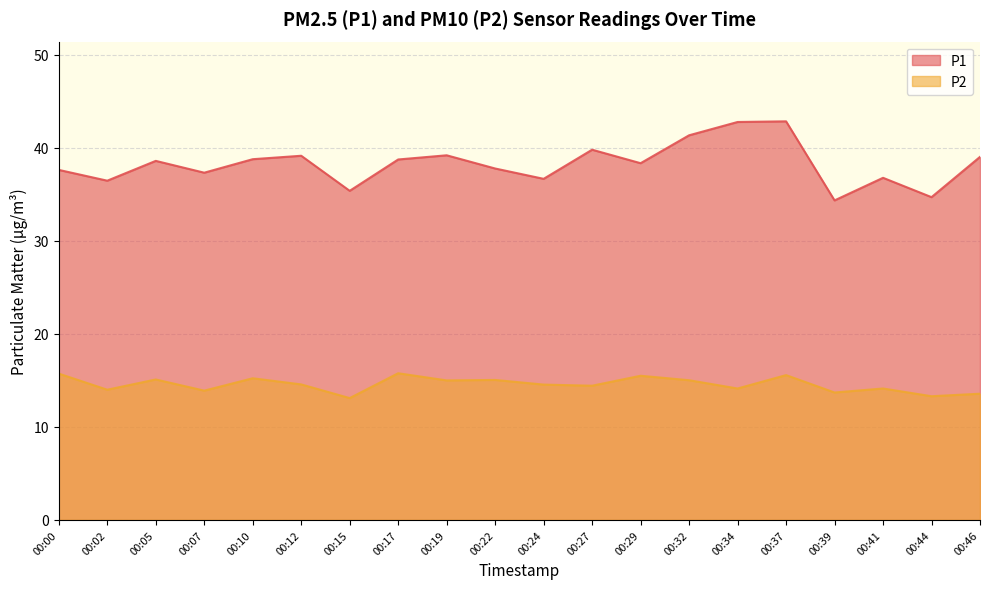

How many interior local peaks does the P2 series have?

7